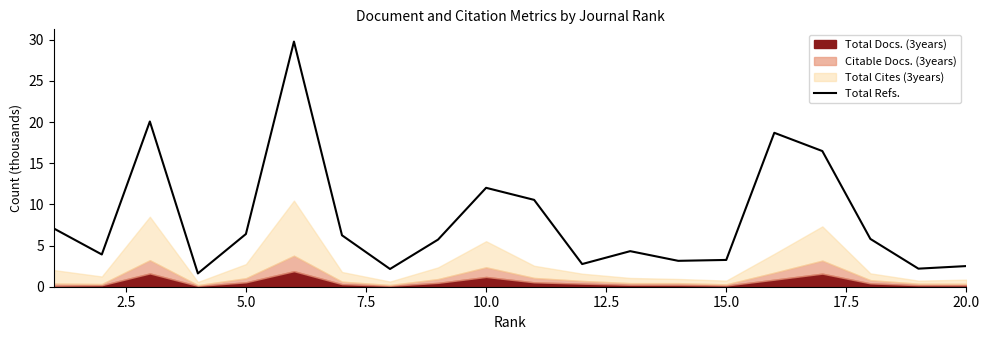

What is the highest value of the Total Refs. series?

29.8